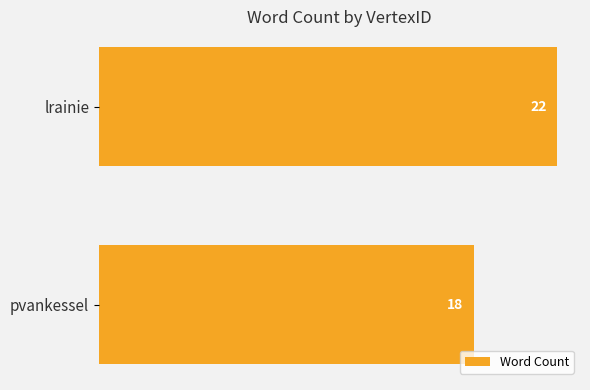

What is the smallest value displayed?

18